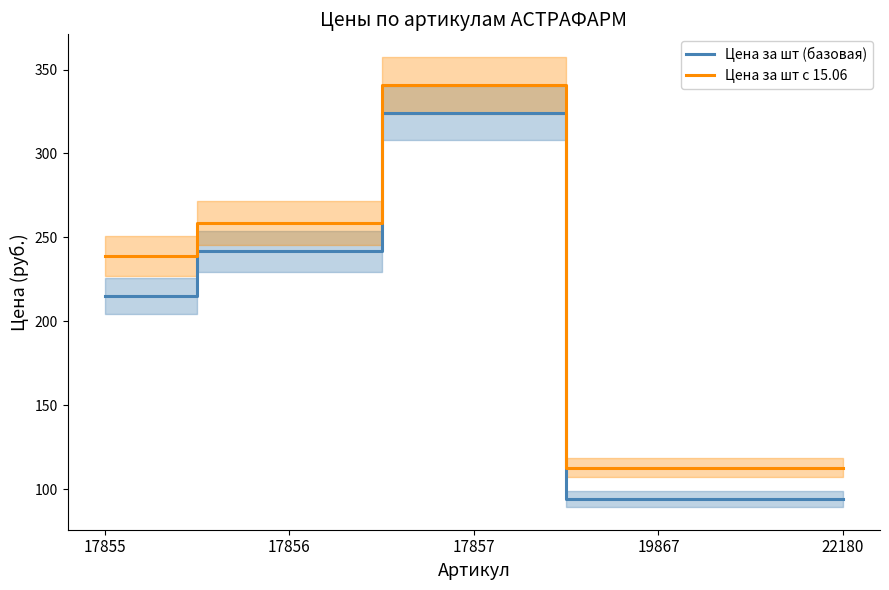

What is the sum of the Цена за шт с 15.06 values at 19867 and 17857?

453.3